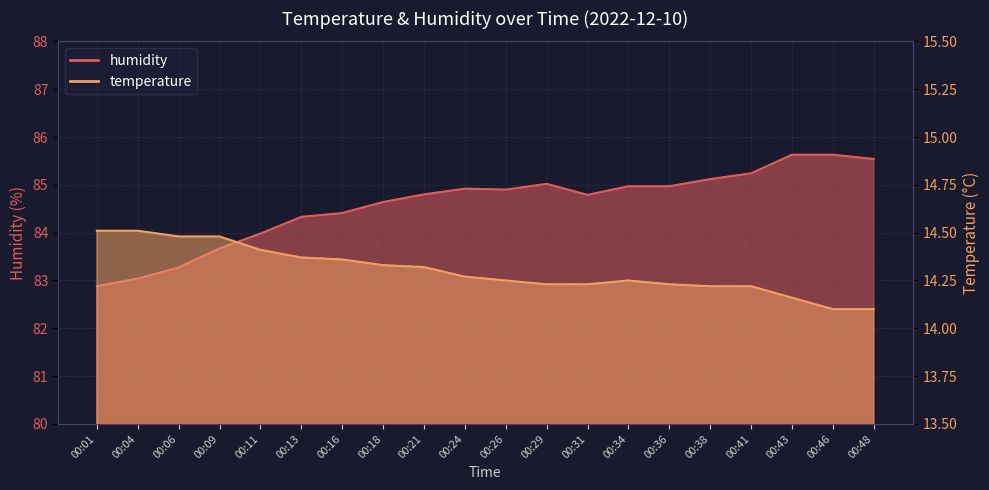

Which series changed the most between 00:11 and 00:29?

humidity